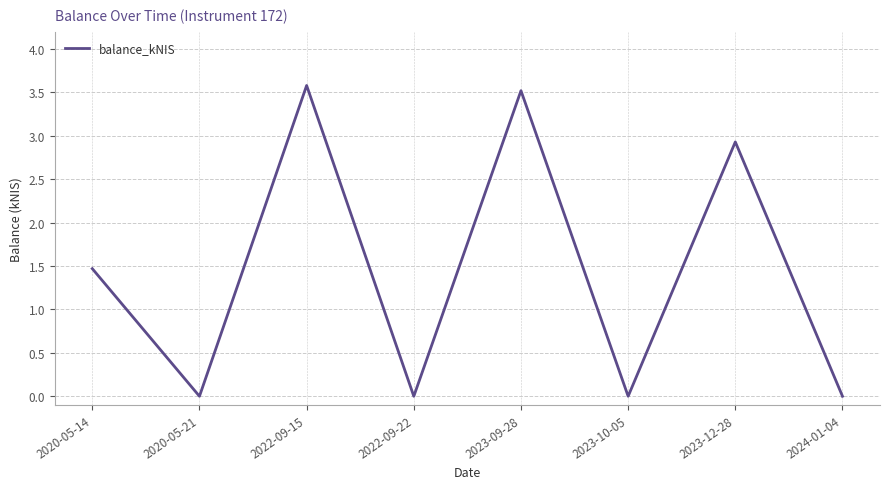

What is the difference between the second highest and second lowest values?

3.5